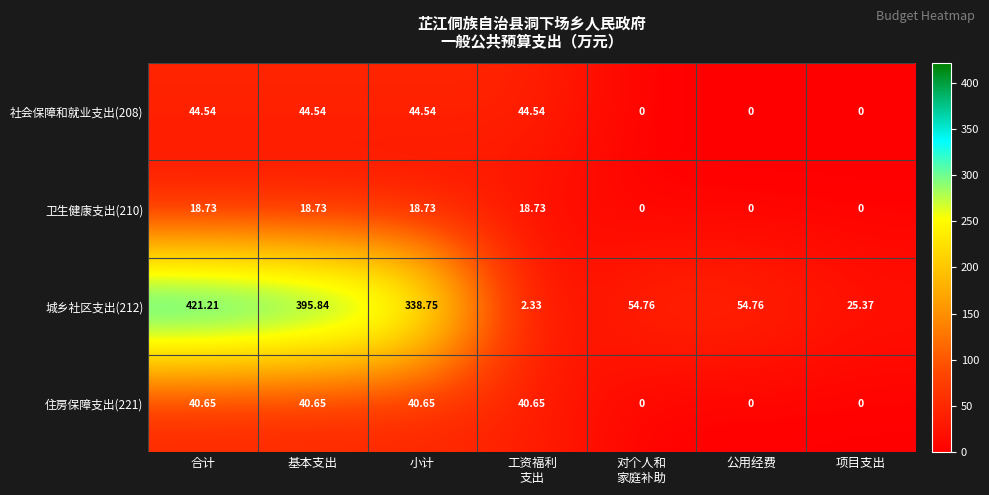

Is the value of 城乡社区支出(212) at 合计 greater than the value of 住房保障支出(221) at 项目支出?

Yes